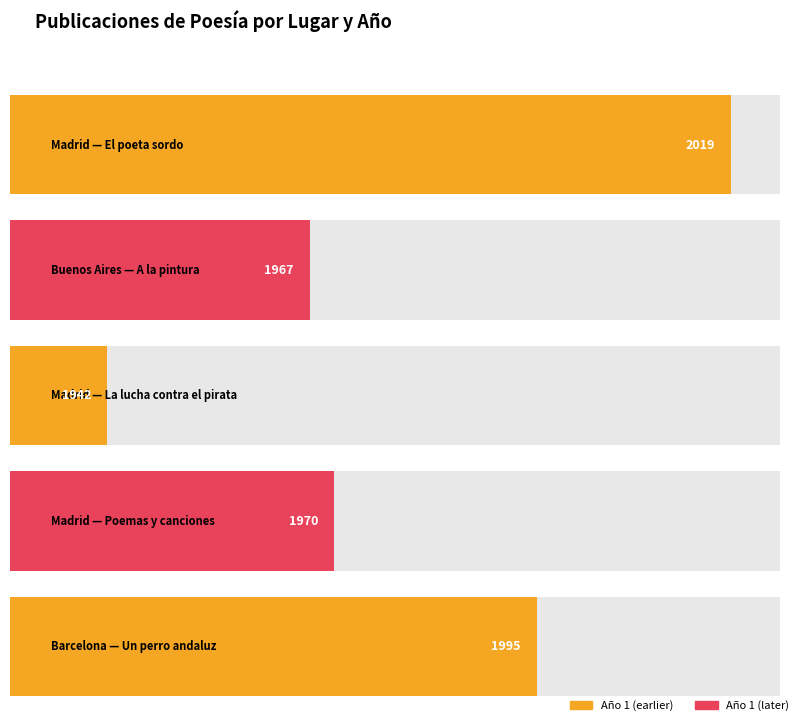

The value at Madrid is 2019. True or false?

True